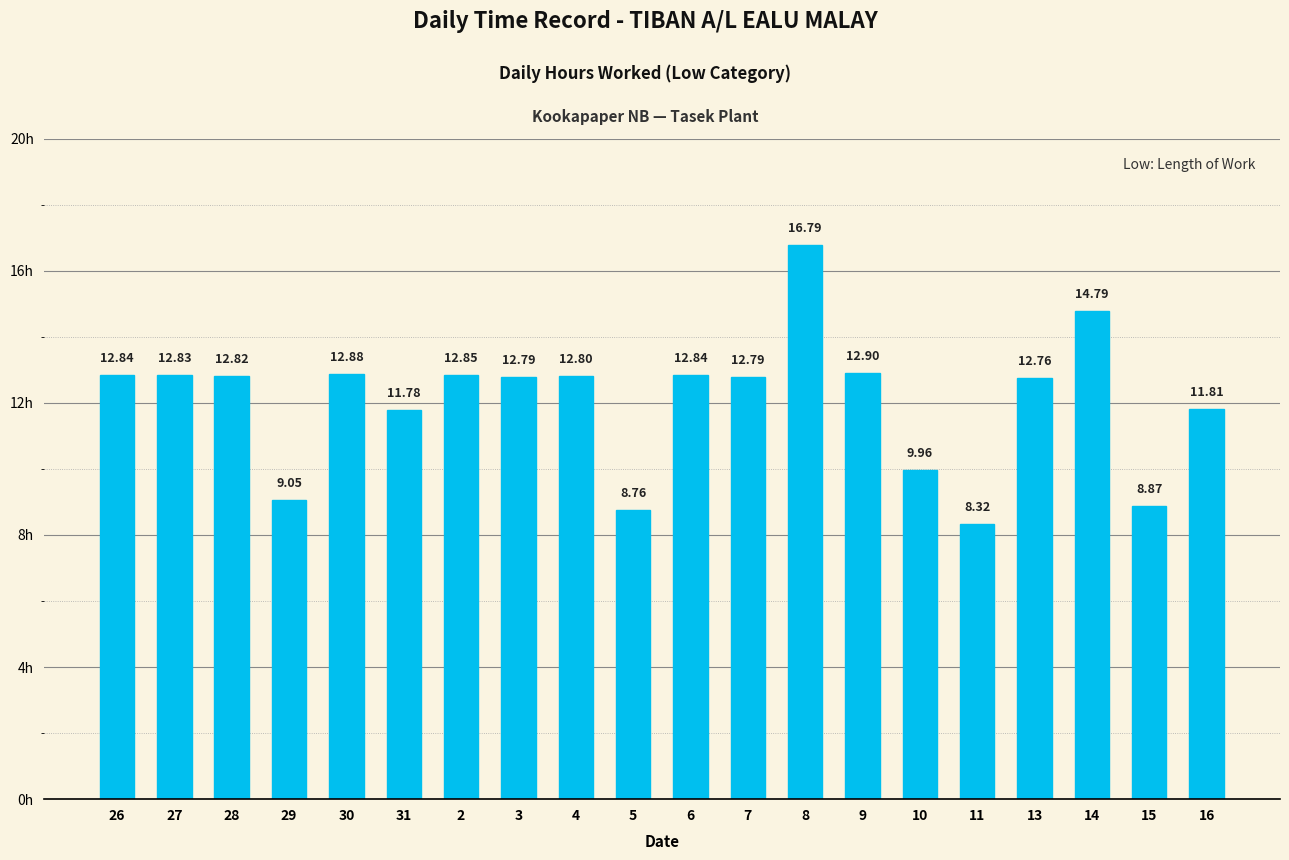

Between 6 and 15, which is larger?

6